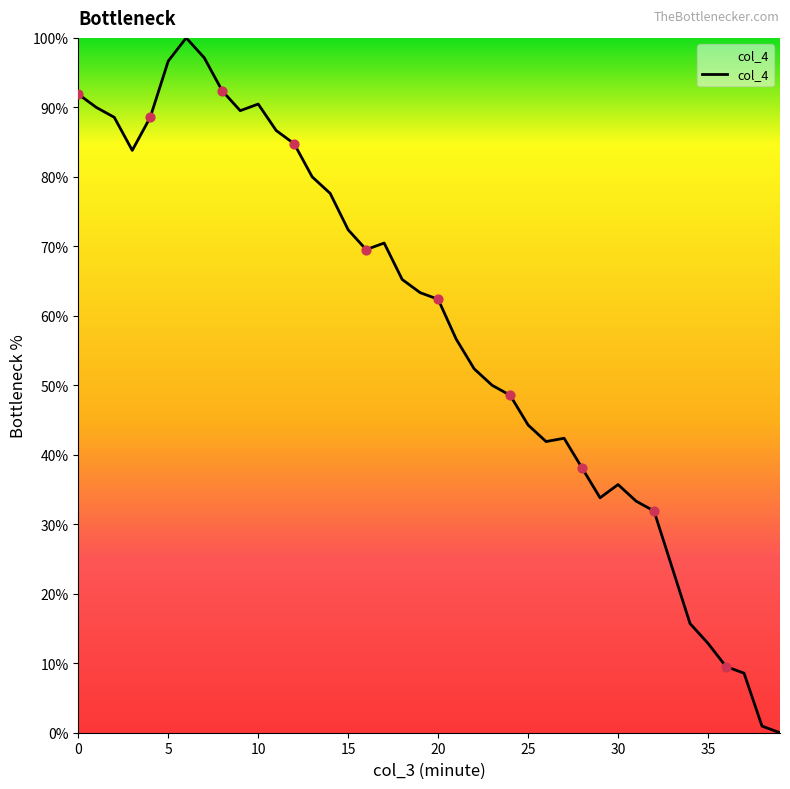

What is the difference between the maximum and minimum values?

100.0